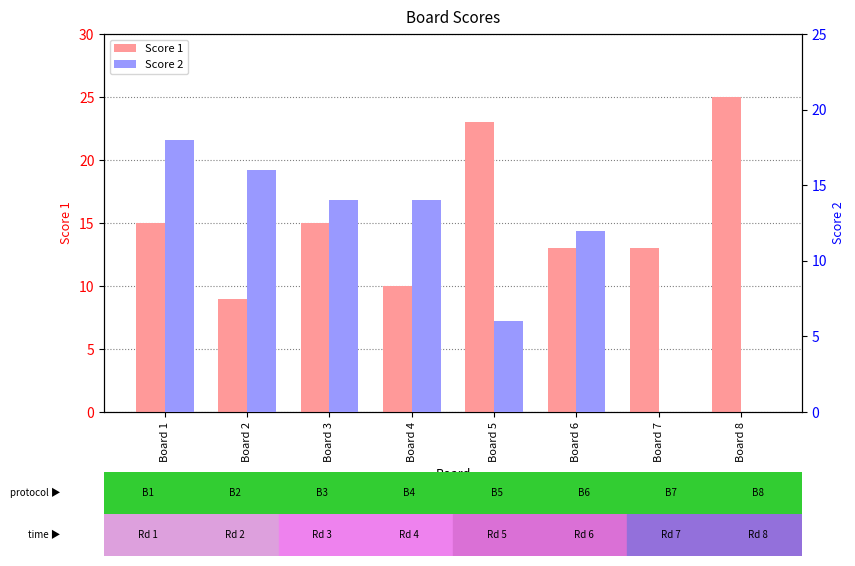

What is the difference between the second highest and minimum values in the Score 2 series?

16